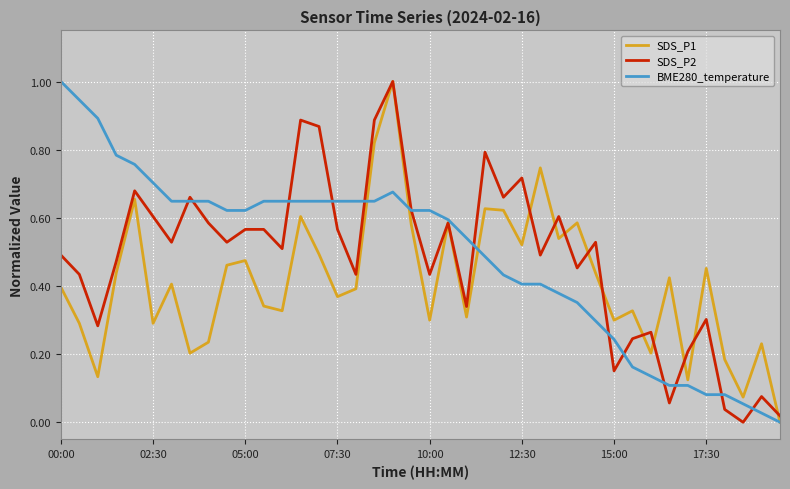

What is the maximum value shown in the chart?

1.0